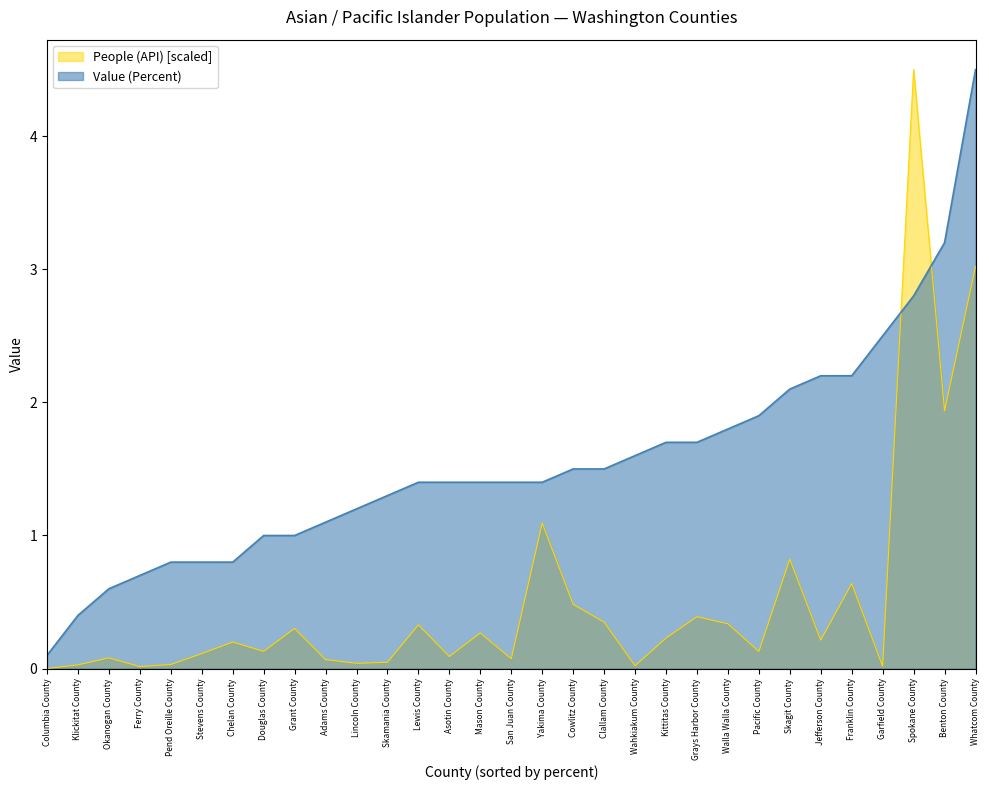

What is the label of the 24th point from the left?

Pacific County